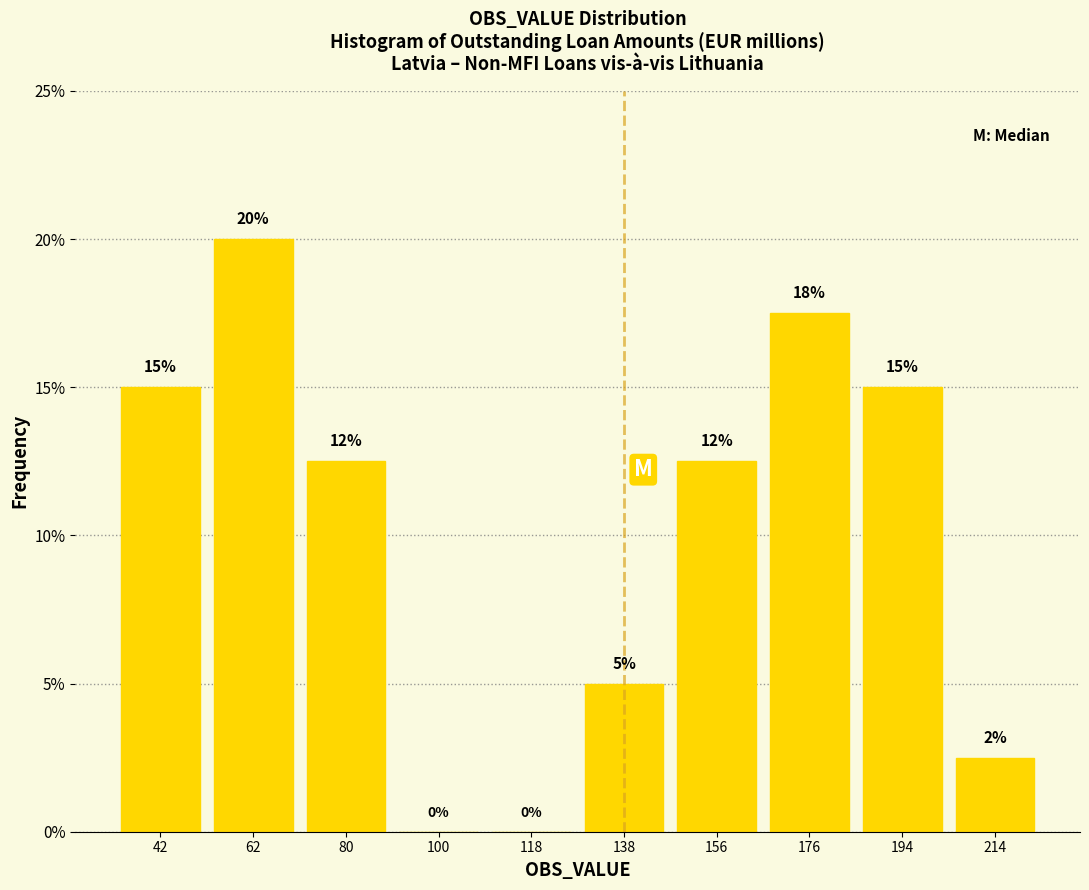

Over which range of the x-axis is the bar tallest?

52 to 71